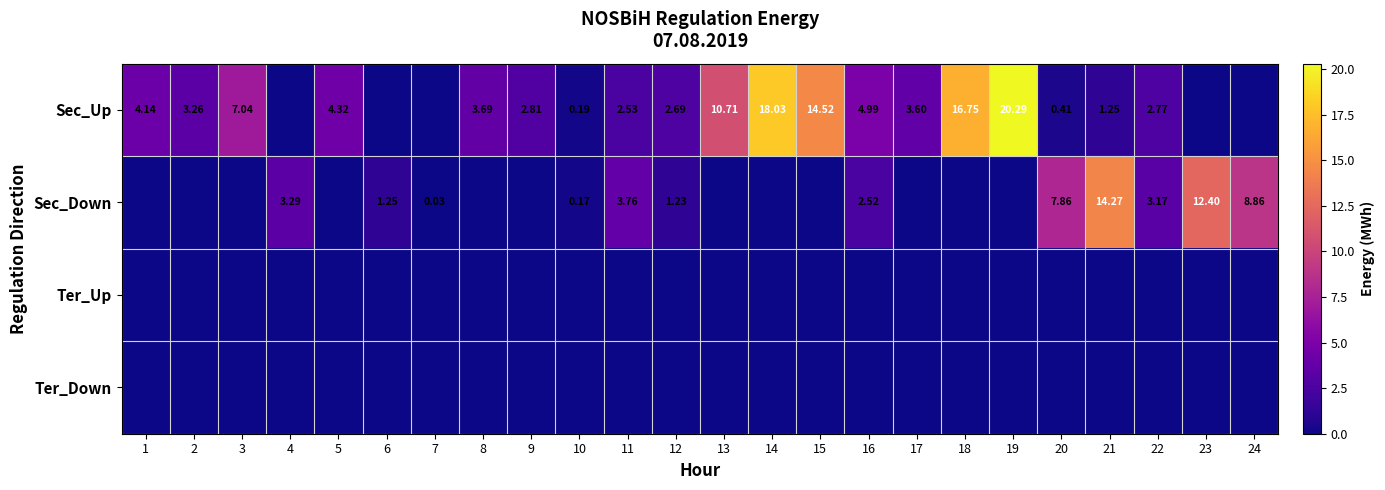

At 2, list the series in order from largest to smallest.

Sec_Up, Sec_Down, Ter_Up, Ter_Down